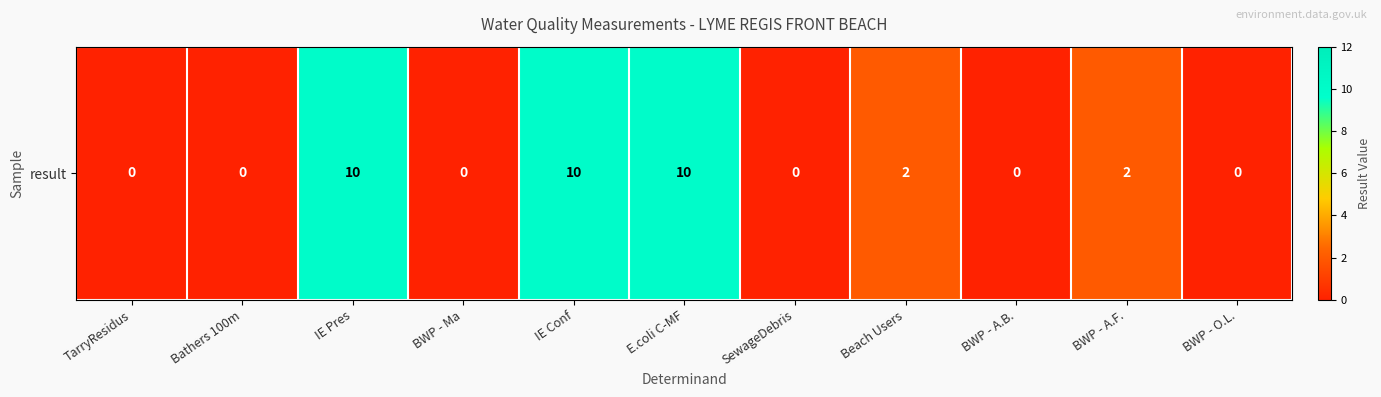

True or false: the data shows 2 at BWP - A.F..

True